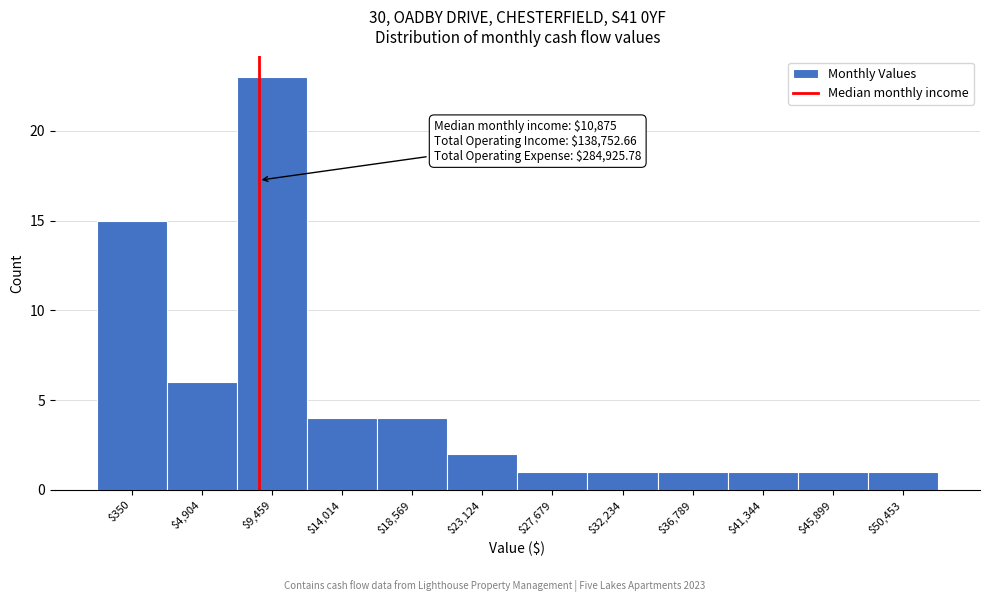

Reading left to right, transcribe all the data shown in this chart.

15	6	23	4	4	2	1	1	1	1	1	1